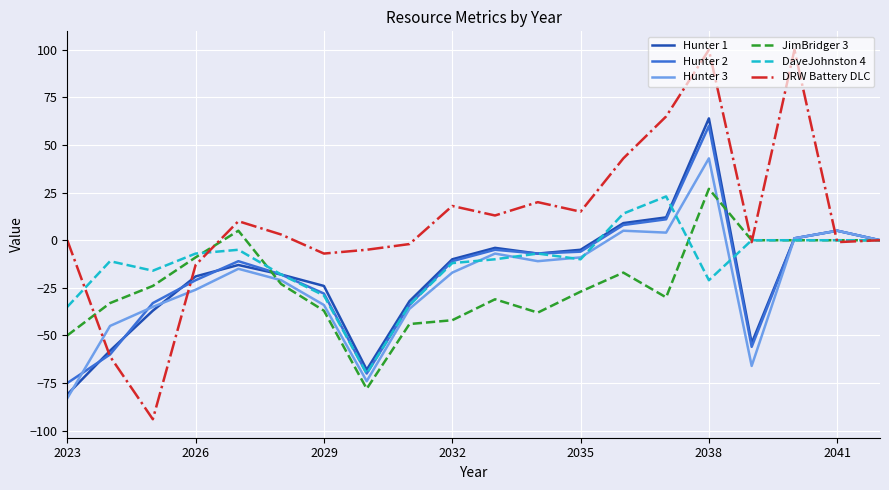

Which series has the widest spread of values?

DRW Battery DLC